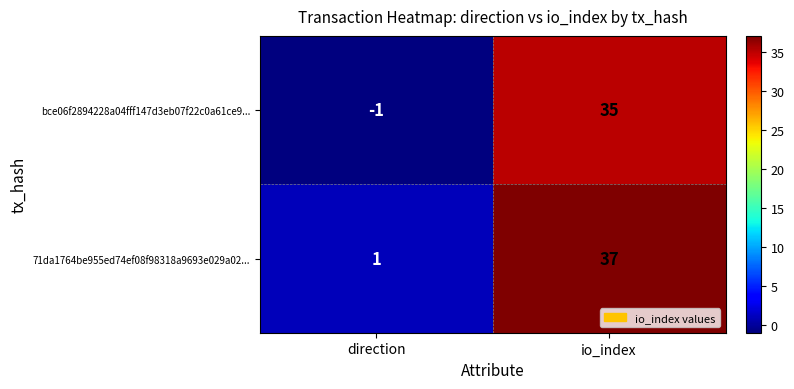

What is the maximum value shown in the chart?

37